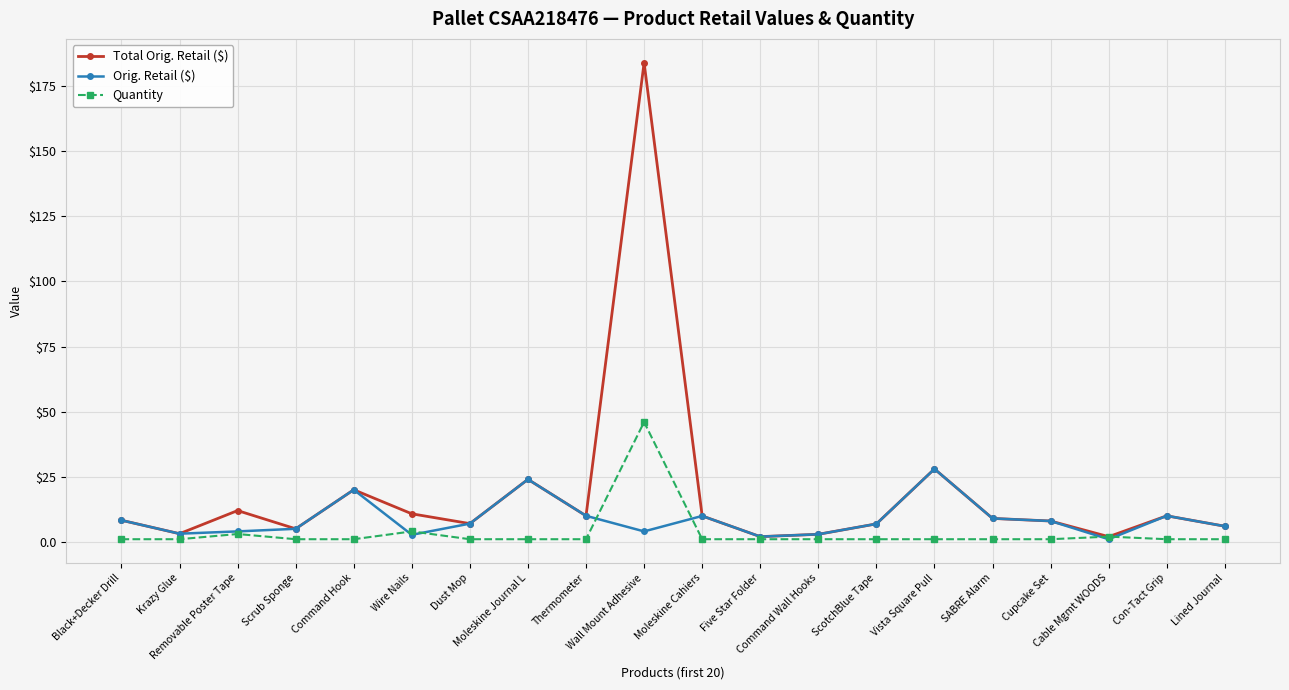

True or false: Quantity and Orig. Retail ($) cross at least once.

True